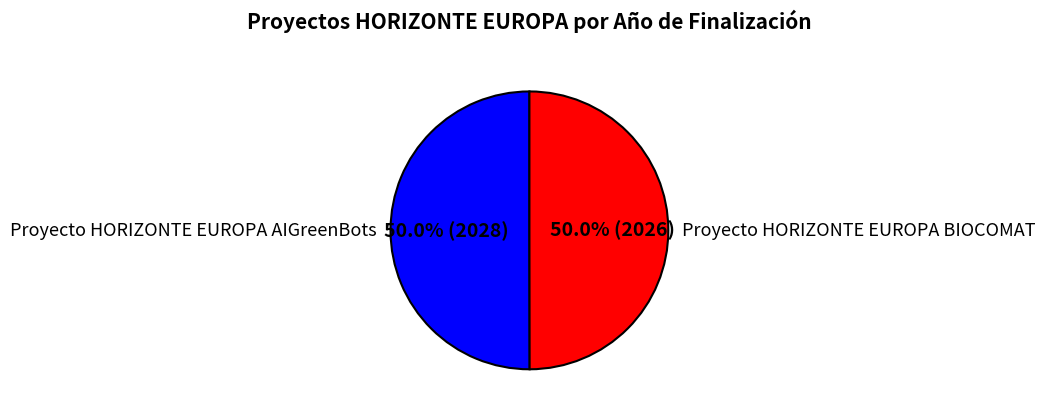

Combined, do Proyecto HORIZONTE EUROPA AIGreenBots and Proyecto HORIZONTE EUROPA BIOCOMAT account for over 50%?

Yes